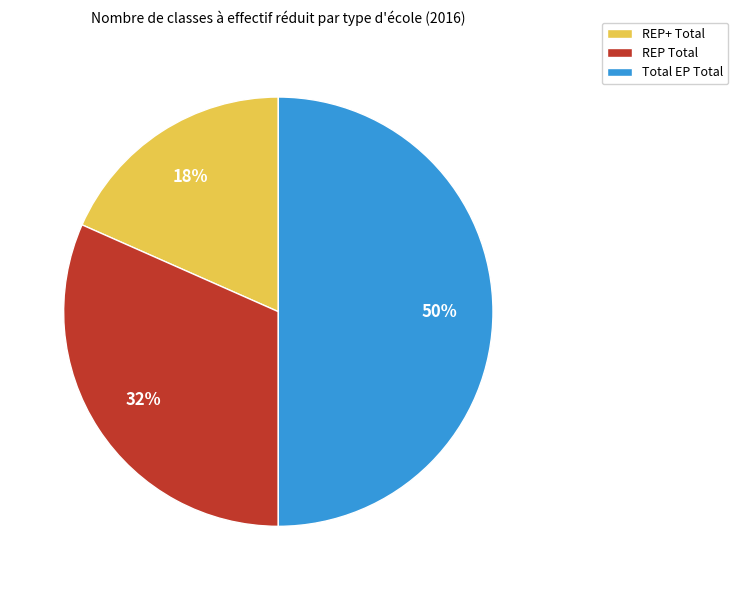

The Total EP Total slice represents 50% of the pie. True or false?

True